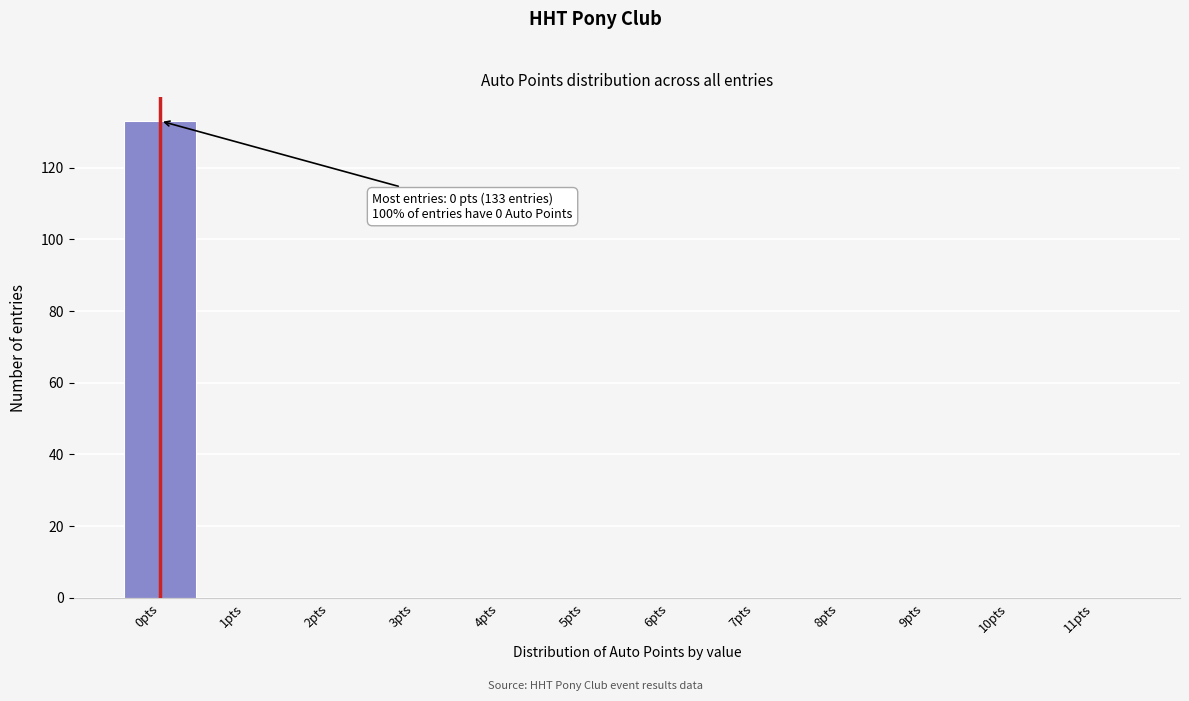

Reading right to left, what are all the values shown in this chart?

11pts=0	10pts=0	9pts=0	8pts=0	7pts=0	6pts=0	5pts=0	4pts=0	3pts=0	2pts=0	1pts=0	0pts=133